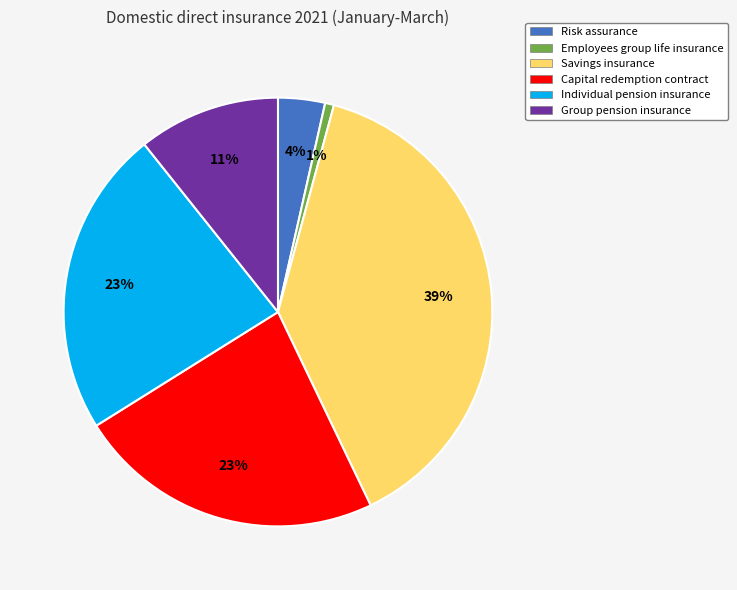

Is there a majority slice in this chart?

No